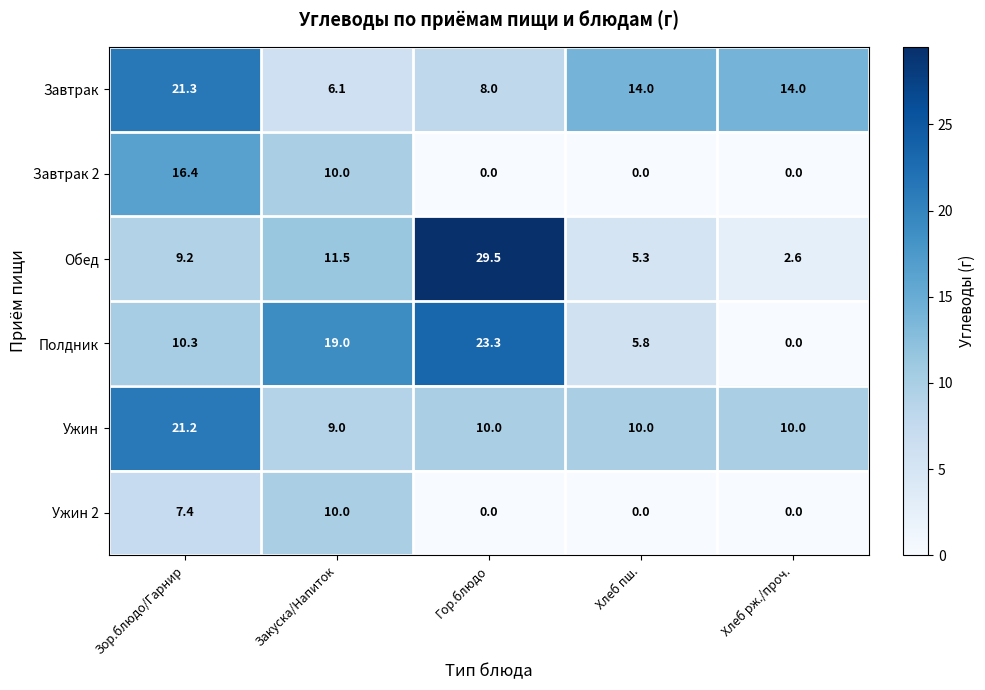

Which series has the largest range (max minus min)?

Обед